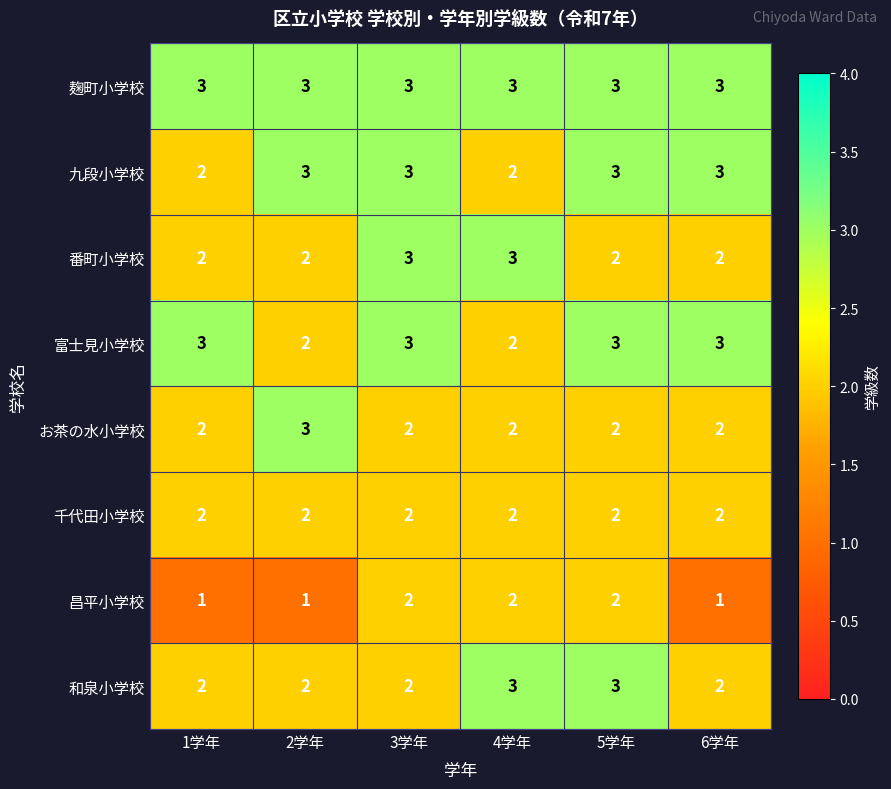

Is the value of お茶の水小学校 at 2学年 greater than the value of 和泉小学校 at 1学年?

Yes